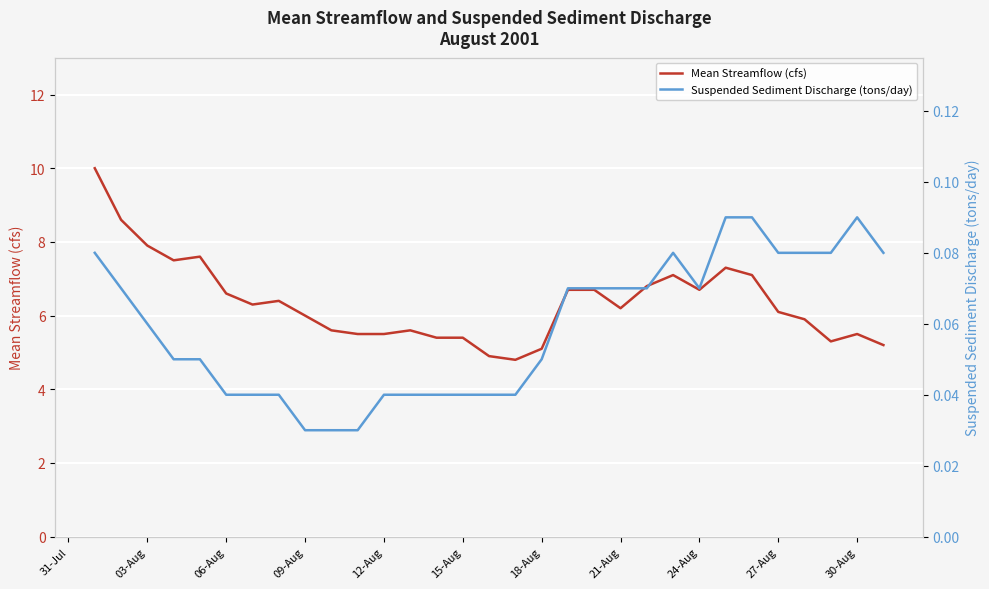

Which series has the largest range (max minus min)?

Mean Streamflow (cfs)